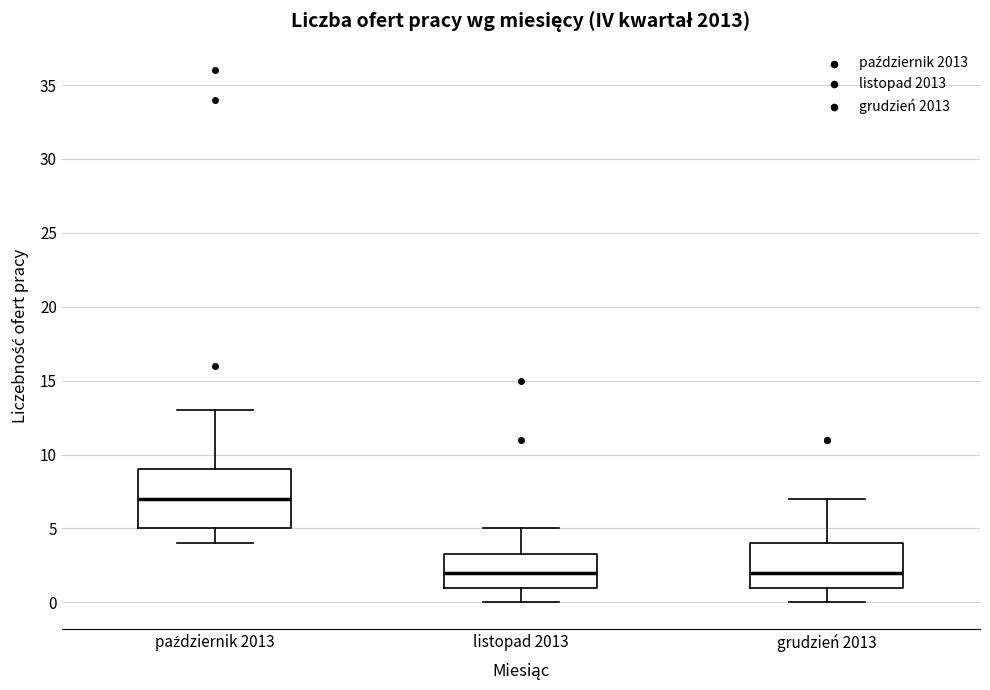

Where does the lower whisker of the box for listopad 2013 end on the y-axis? The values are not printed on the chart, so give them approximately, as read against the axis.

0.0